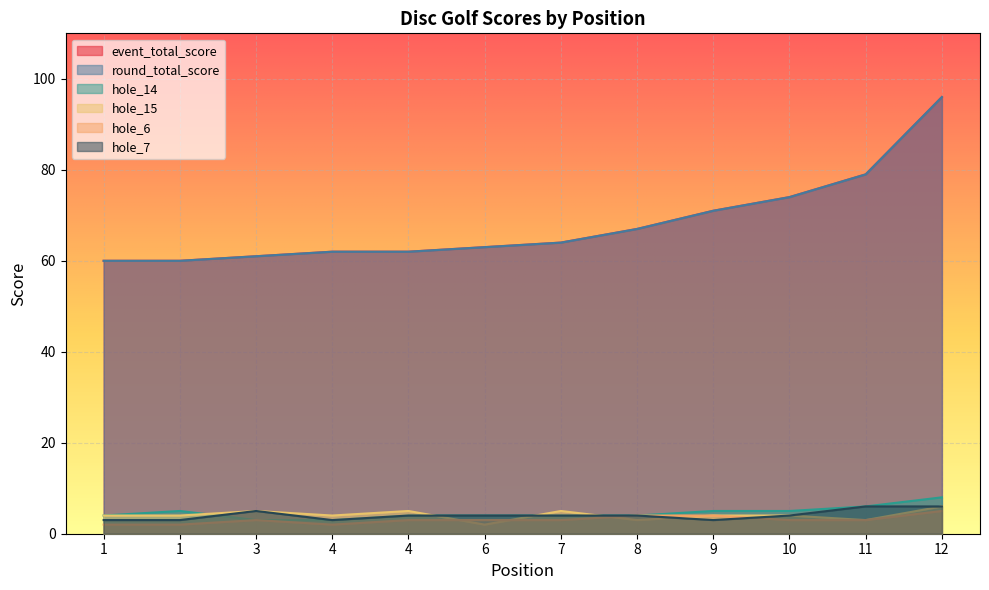

What is the average value of the round_total_score series?

68